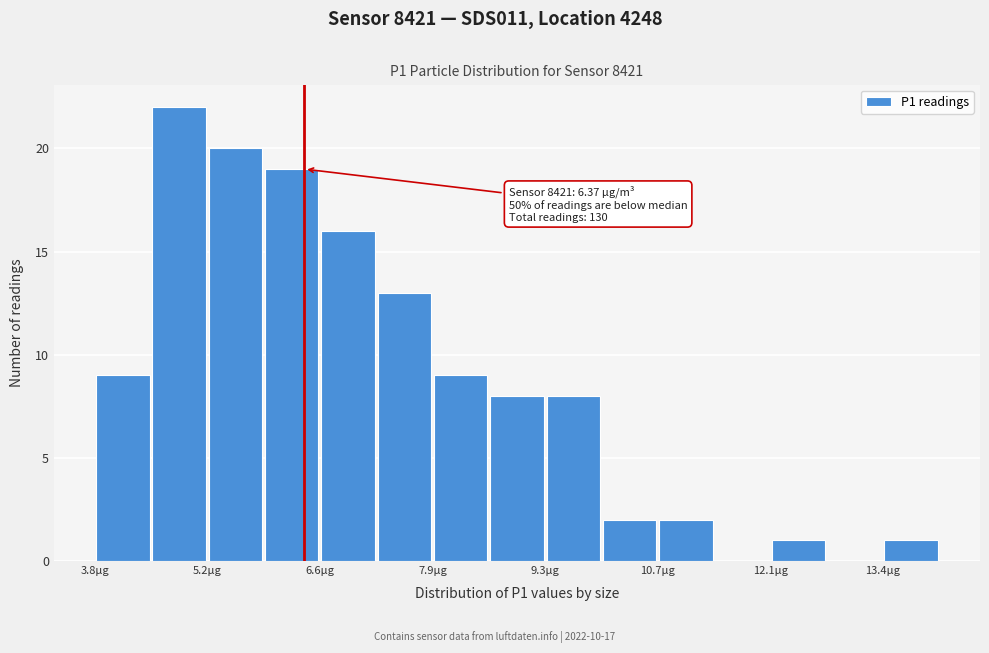

Around what value on the x-axis is the tallest bar? Give the approximate position of its centre, as read against the axis.

4.8